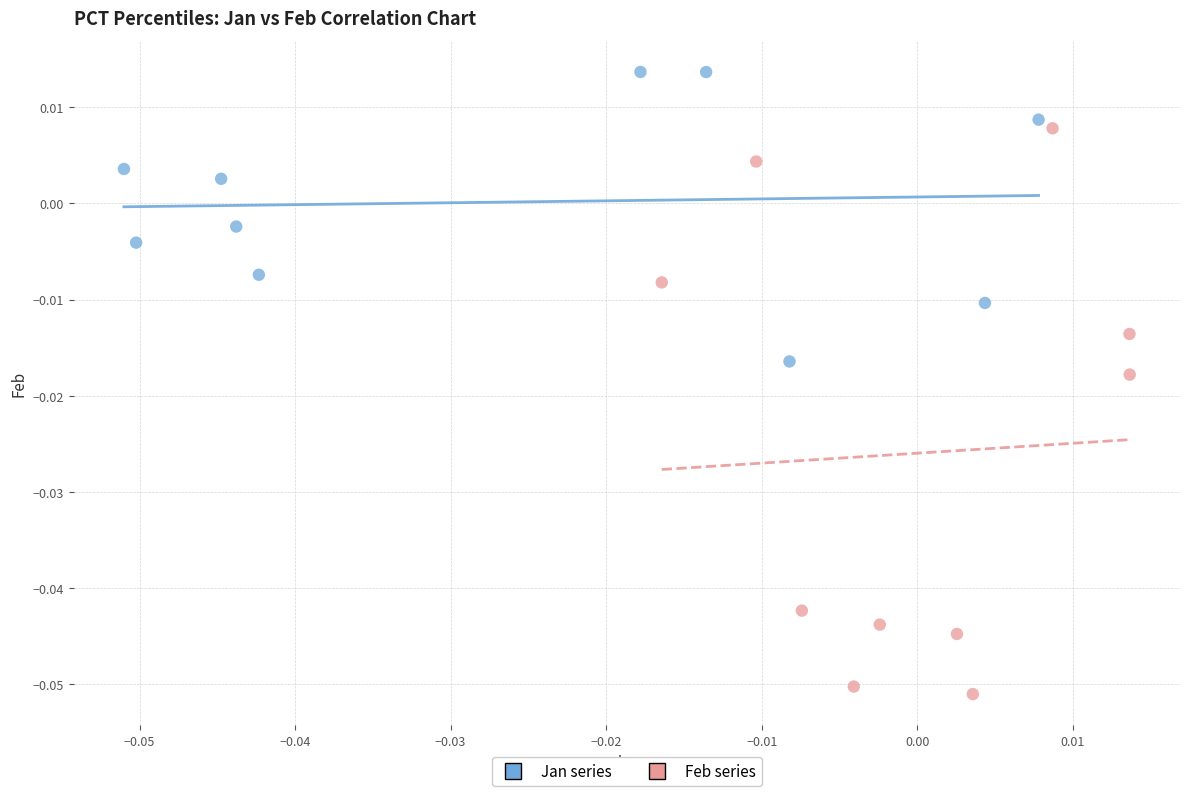

Which series has the widest spread of Y values?

Feb series